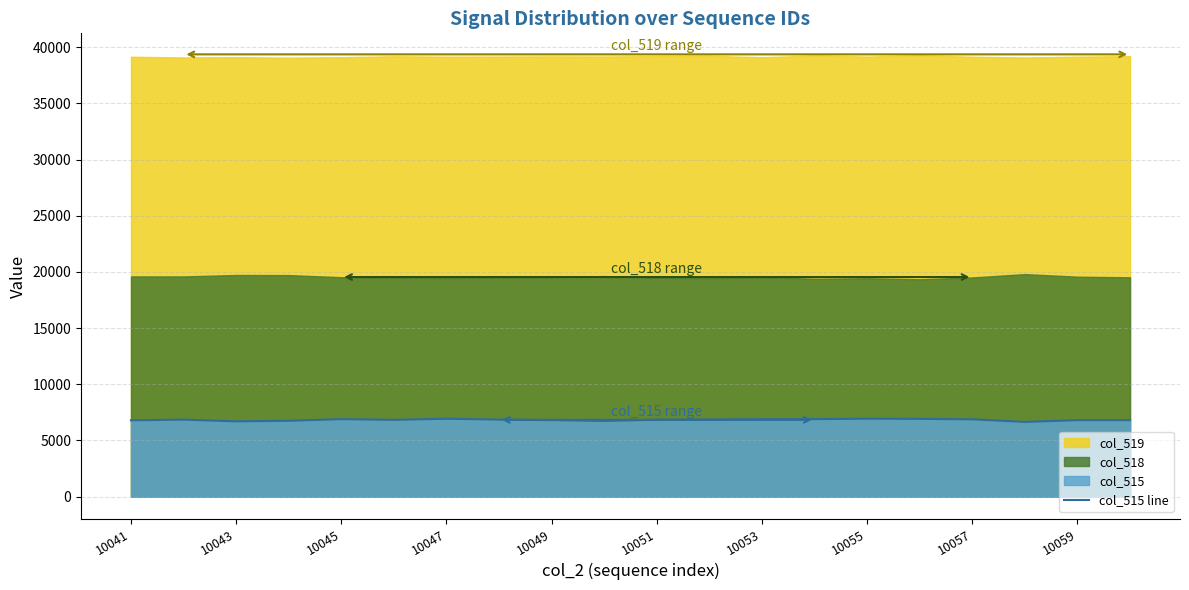

What is the lowest value of the col_515 line series?

6652